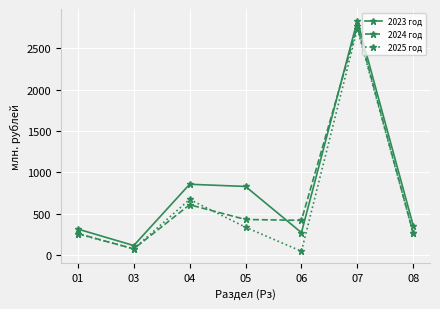

At which category does 2023 год reach its first local valley?

03